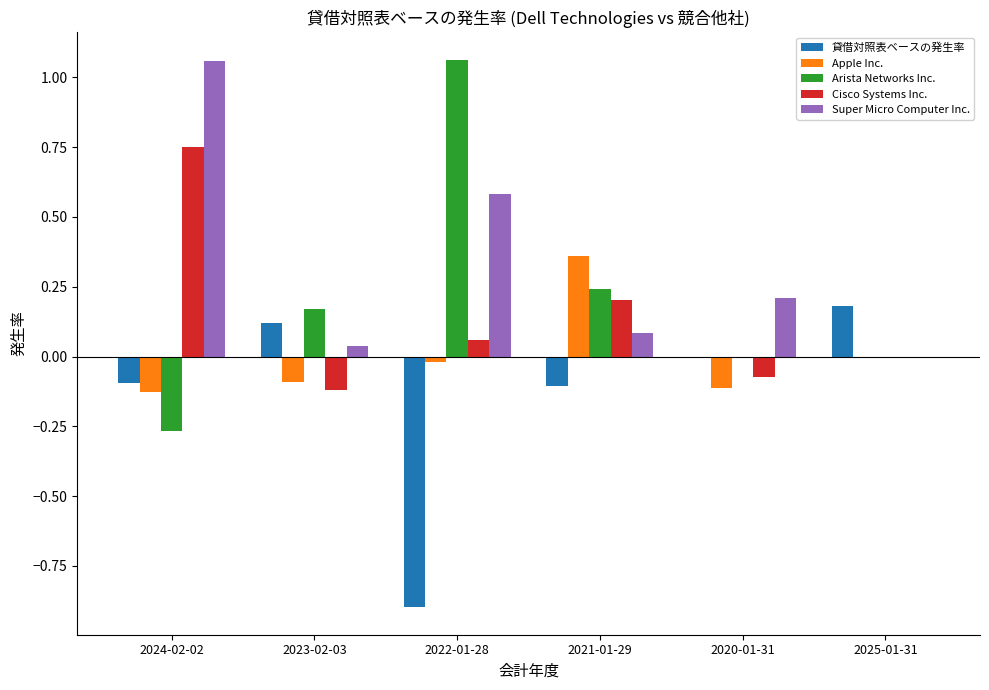

What is the sum of all Super Micro Computer Inc. values?

2.0